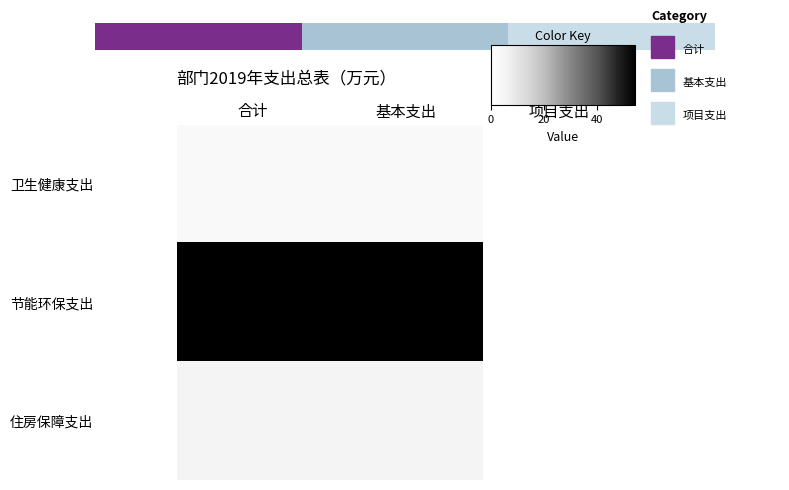

Is it true that 住房保障支出 equals 0.0 at 项目支出?

True